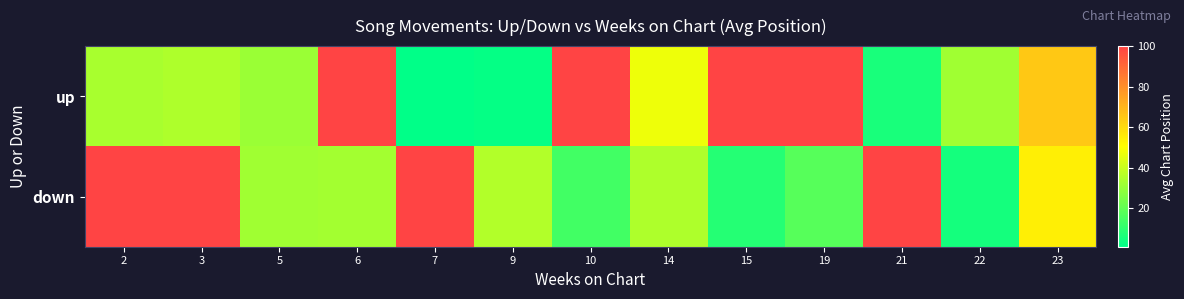

At how many categories does at least one series exceed 7?

13